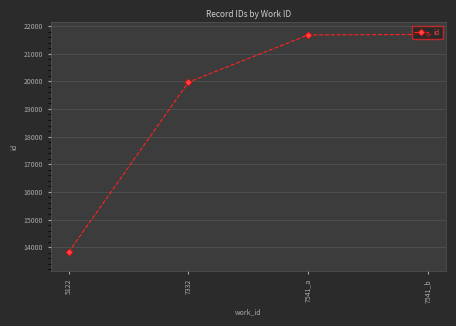

What is the change in value from 7332 to 7541_a?

+1706